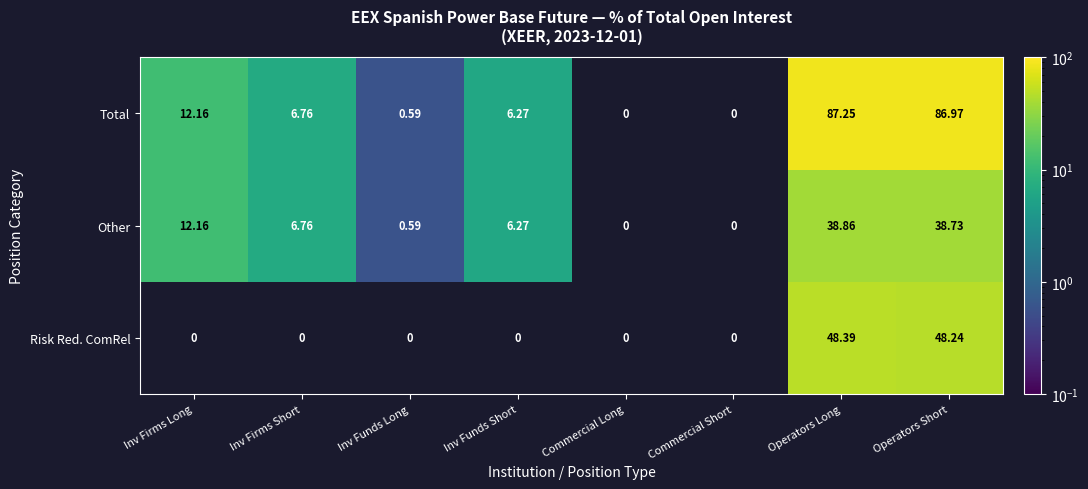

At Operators Short, list the series in order from smallest to largest.

Other, Risk Red. ComRel, Total